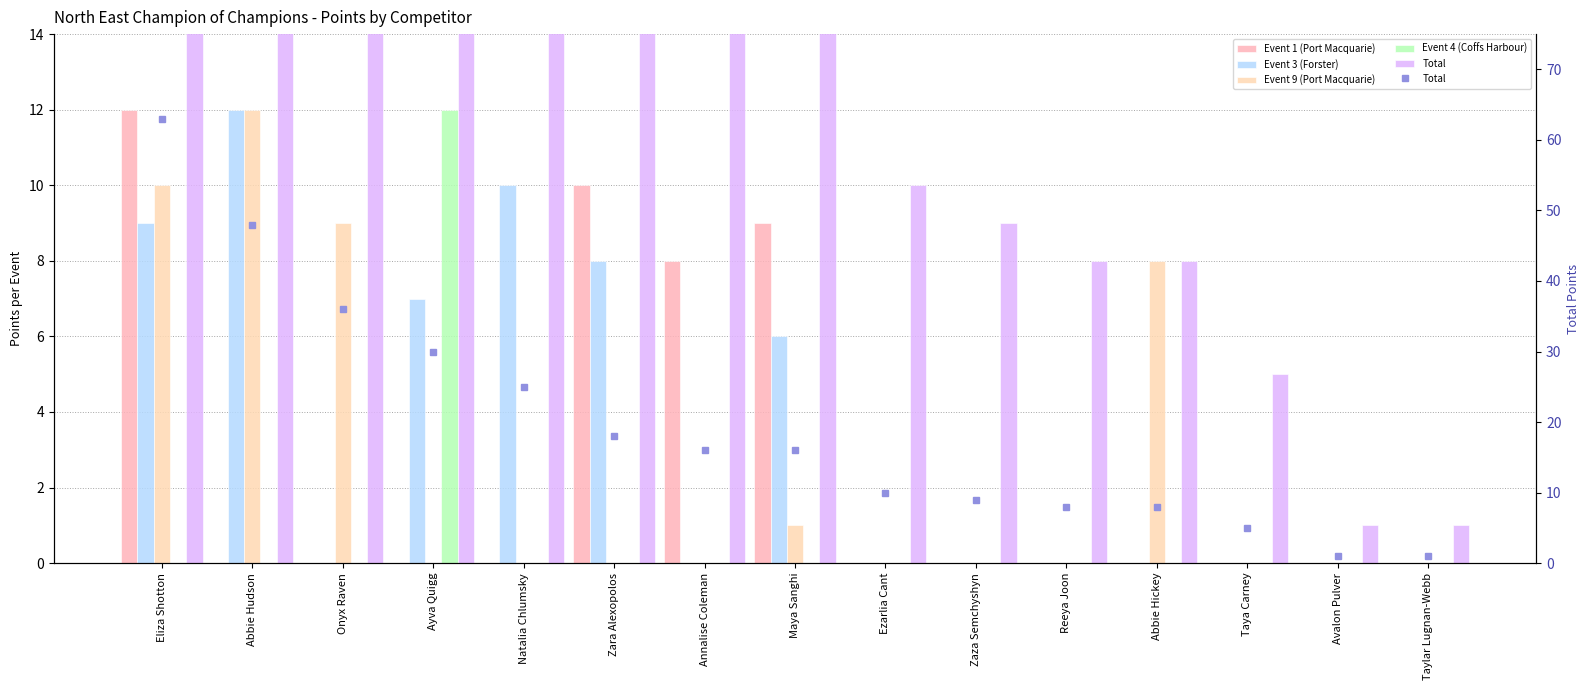

At how many categories does at least one series exceed 61?

1